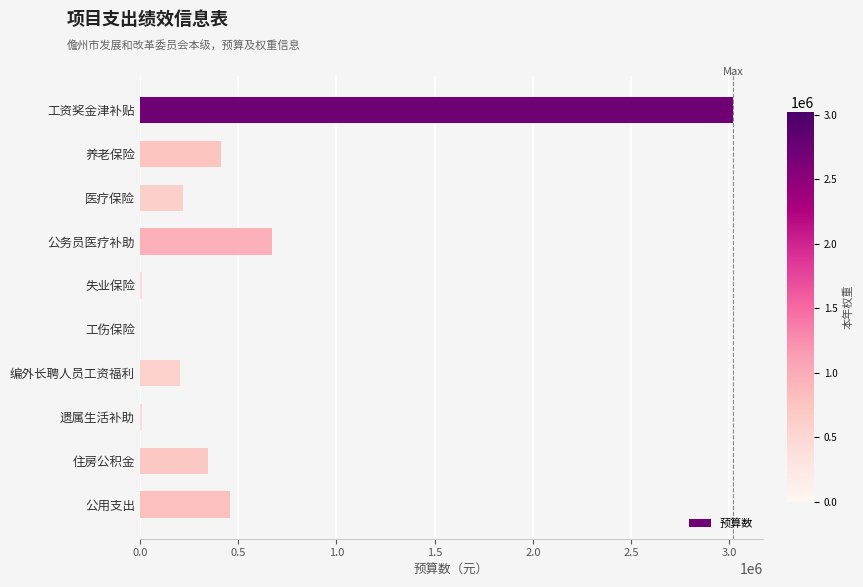

How many values exceed 345737?

5